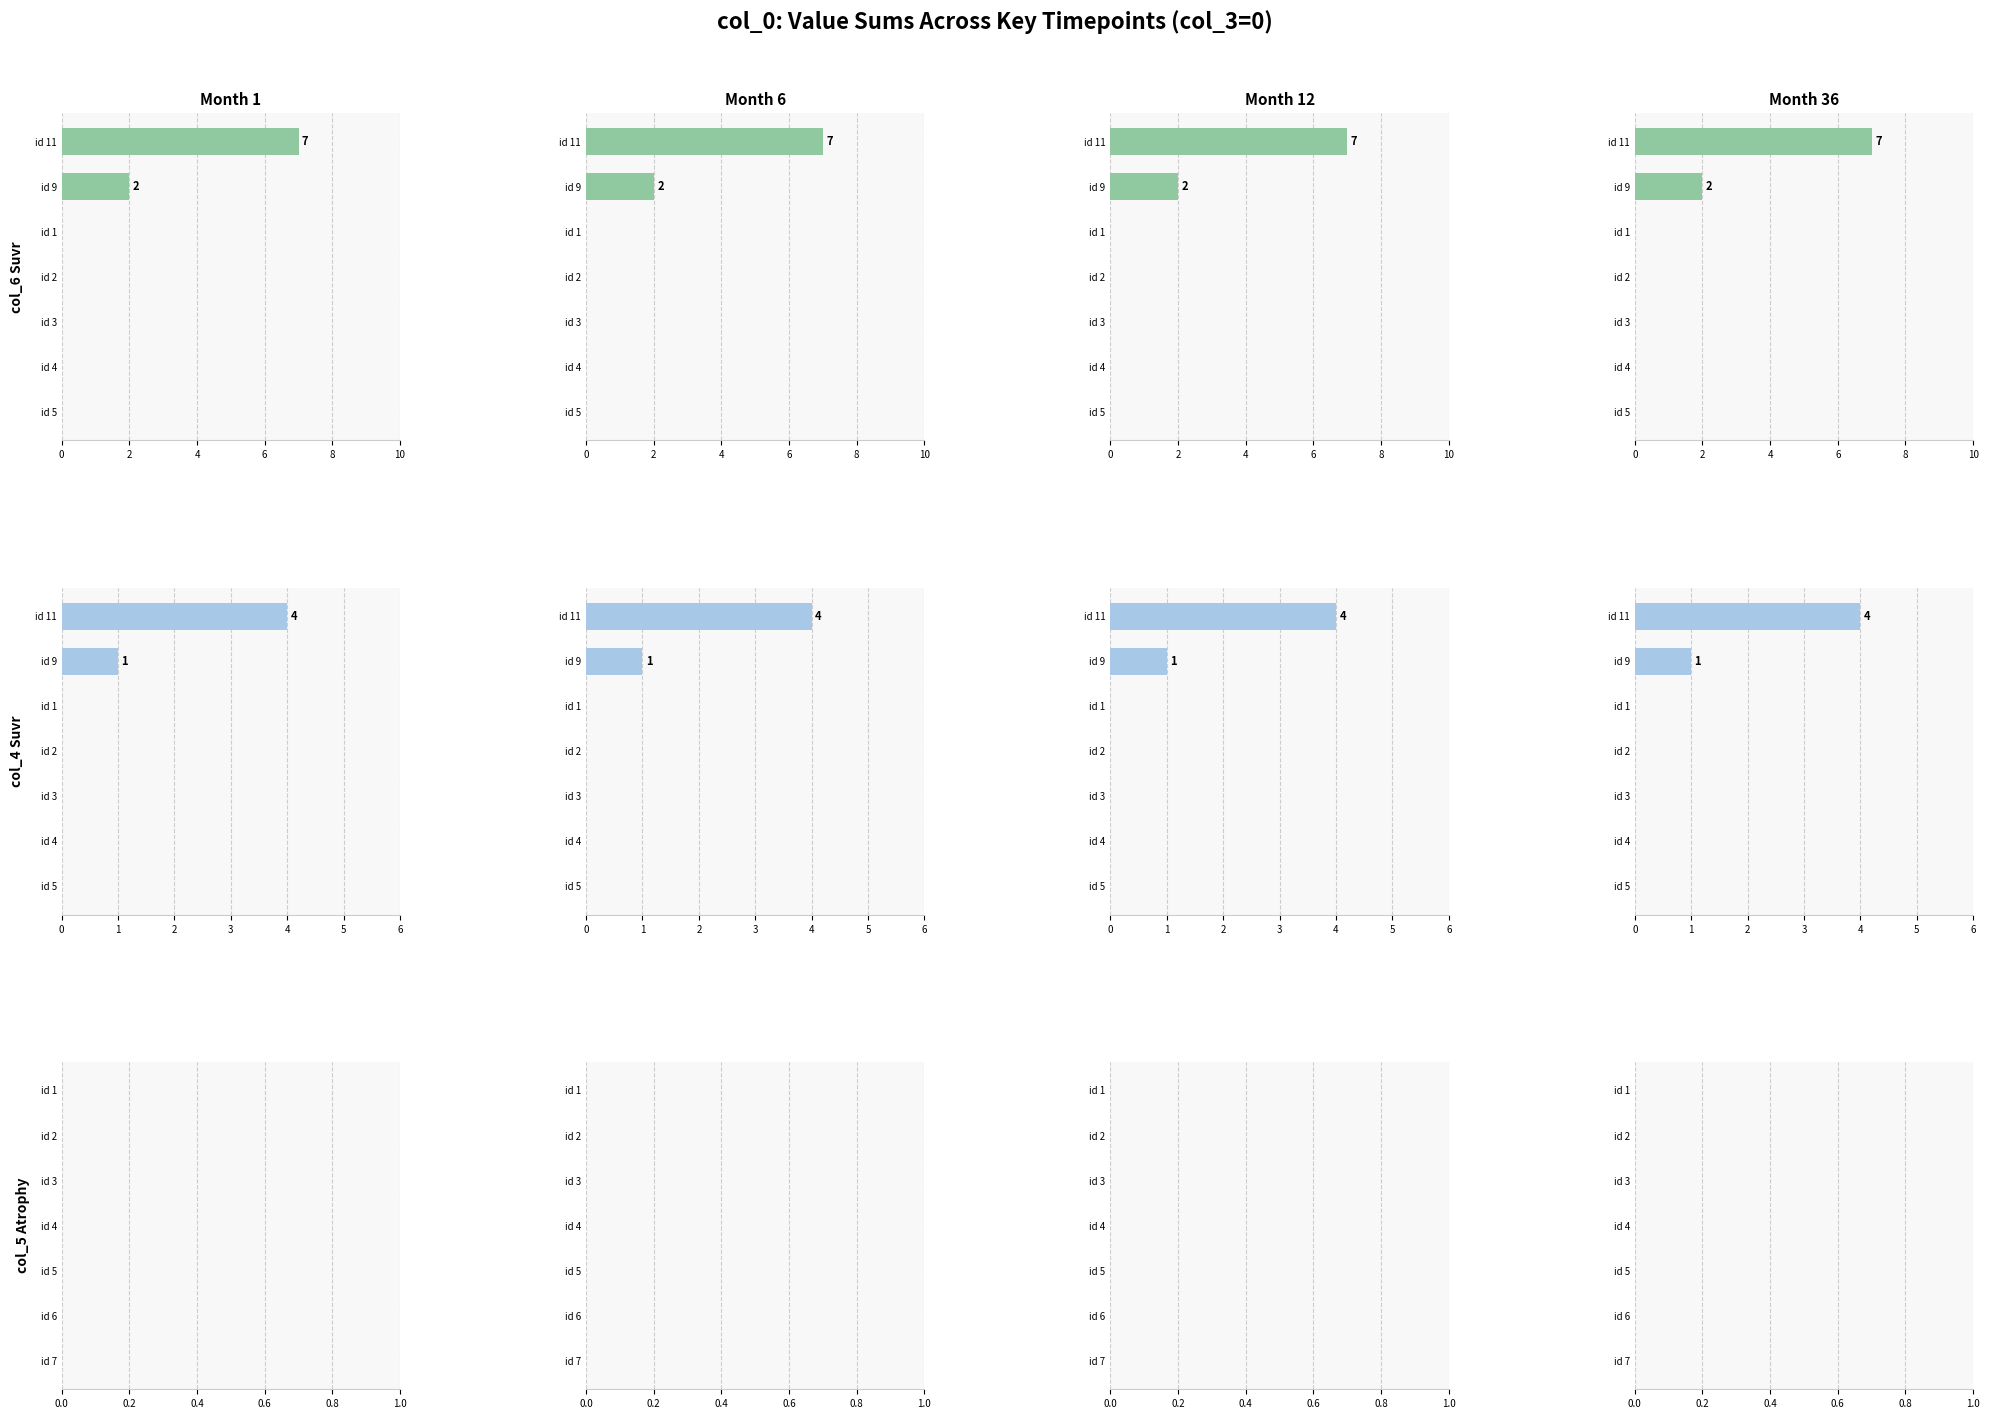

What is the difference between the second highest and minimum values in the col_4 series?

1.0